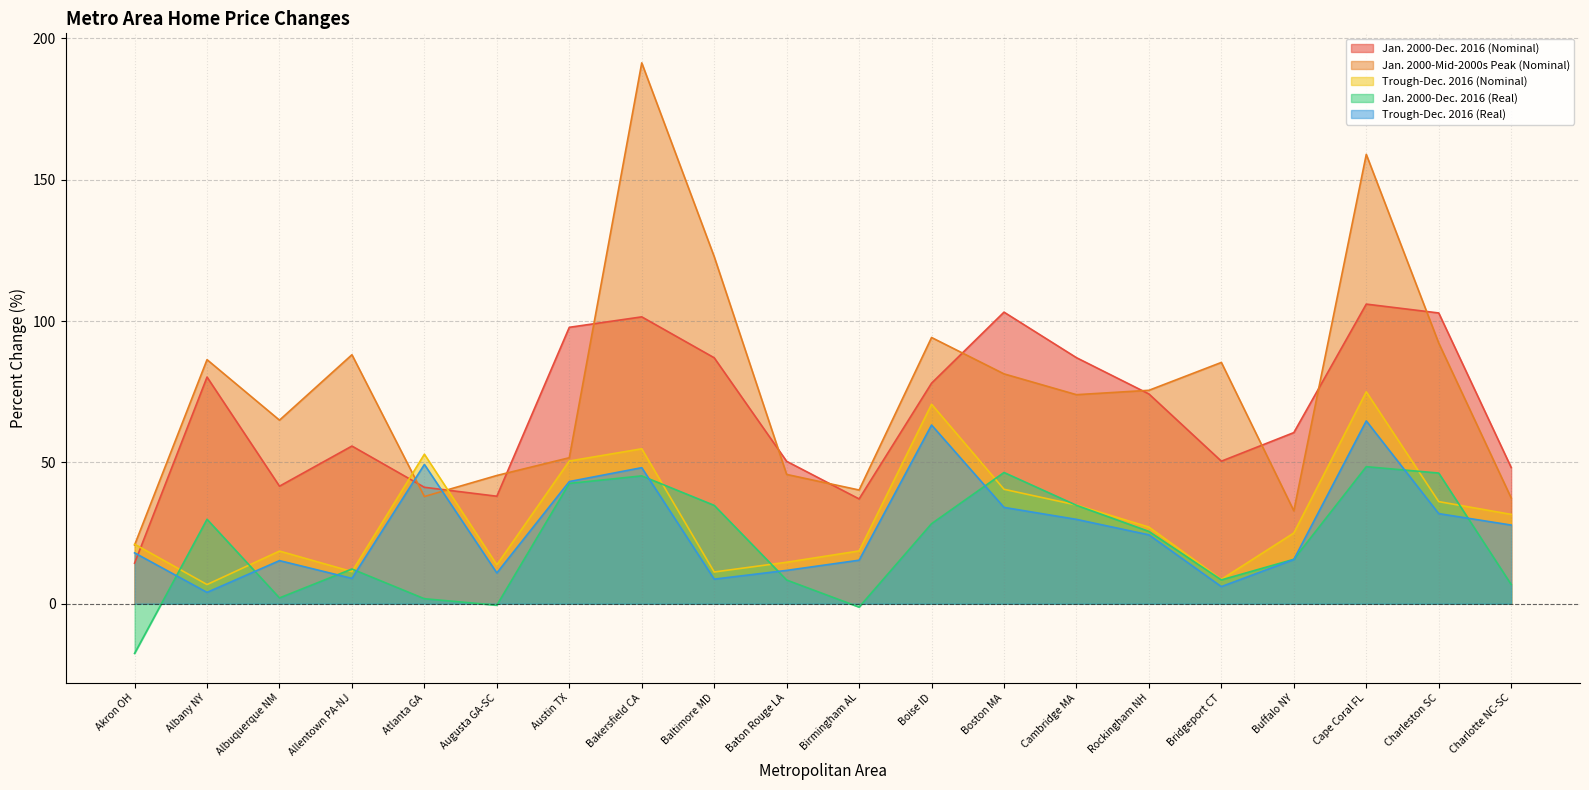

What is the difference between the second highest and second lowest values in the Jan. 2000-Dec. 2016 (Real) series?

47.6